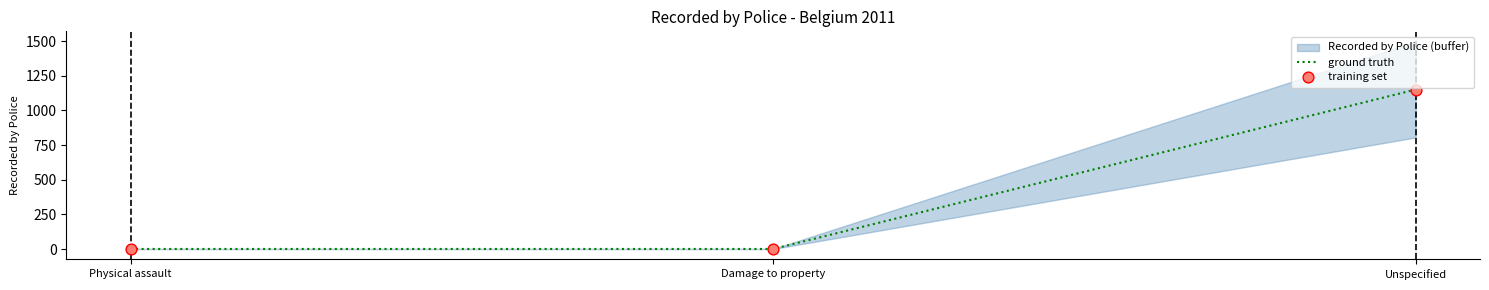

What is the highest value of the ground truth series?

1150